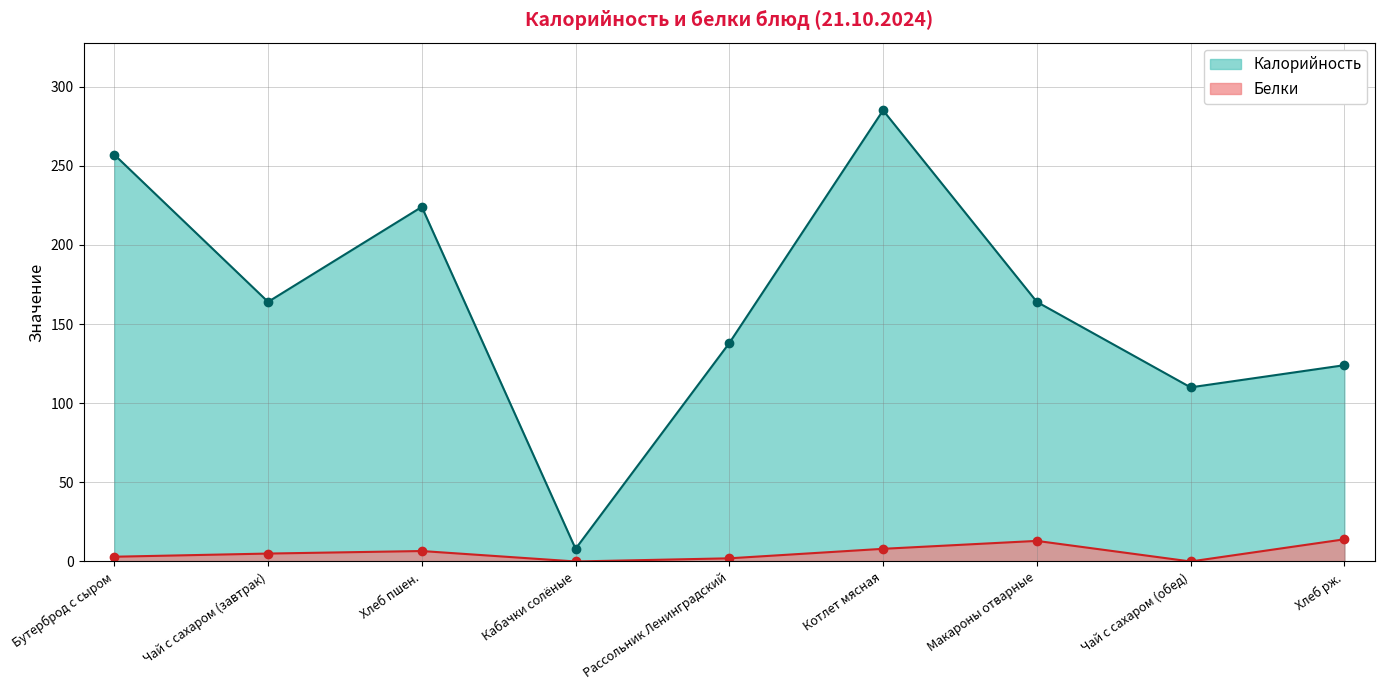

Reading right to left, what are all the values shown in this chart?

Калорийность: Хлеб рж.=124.0	Чай с сахаром (обед)=110.0	Макароны отварные=164.0	Котлет мясная=285.0	Рассольник Ленинградский=138.0	Кабачки солёные=8.0	Хлеб пшен.=224.0	Чай с сахаром (завтрак)=164.0	Бутерброд с сыром=257.0
Белки: Хлеб рж.=14.0	Чай с сахаром (обед)=0.0	Макароны отварные=13.0	Котлет мясная=8.0	Рассольник Ленинградский=2.0	Кабачки солёные=0.0	Хлеб пшен.=6.6	Чай с сахаром (завтрак)=5.0	Бутерброд с сыром=3.0